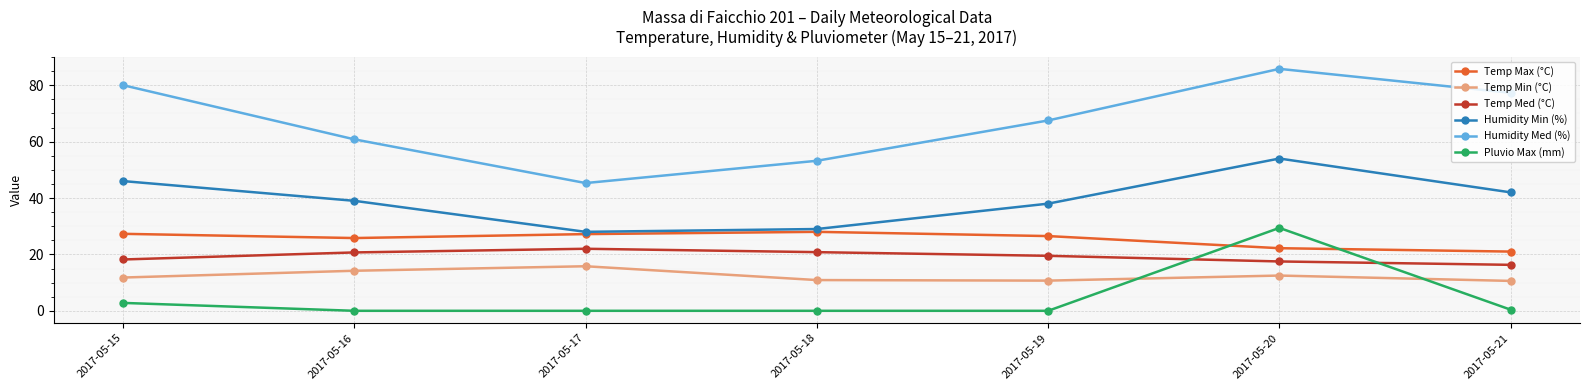

List the series in order of their peak value, lowest first.

Temp Min (°C), Temp Med (°C), Temp Max (°C), Pluvio Max (mm), Humidity Min (%), Humidity Med (%)